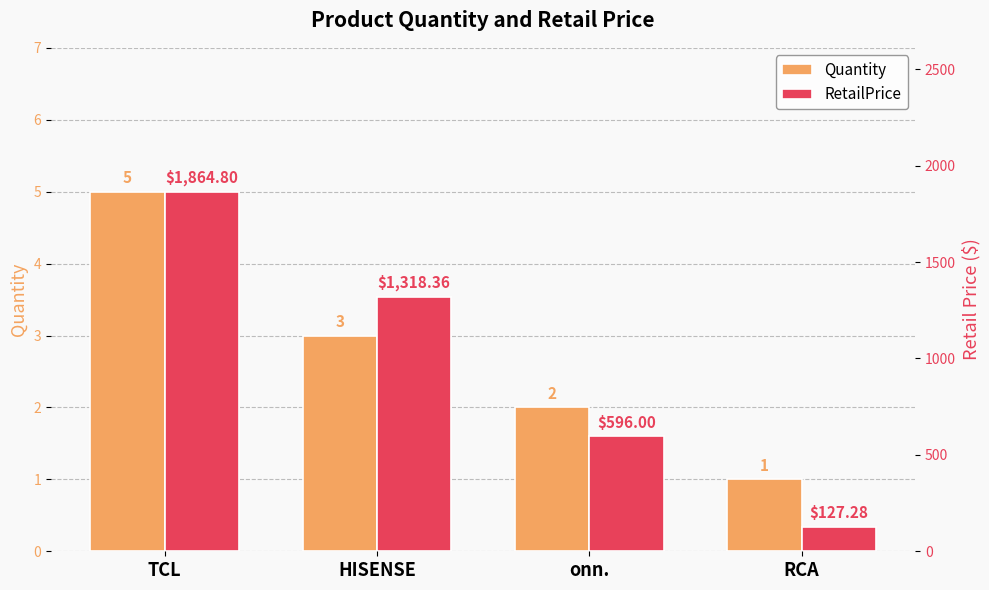

At which category is the sum across all series the highest?

TCL